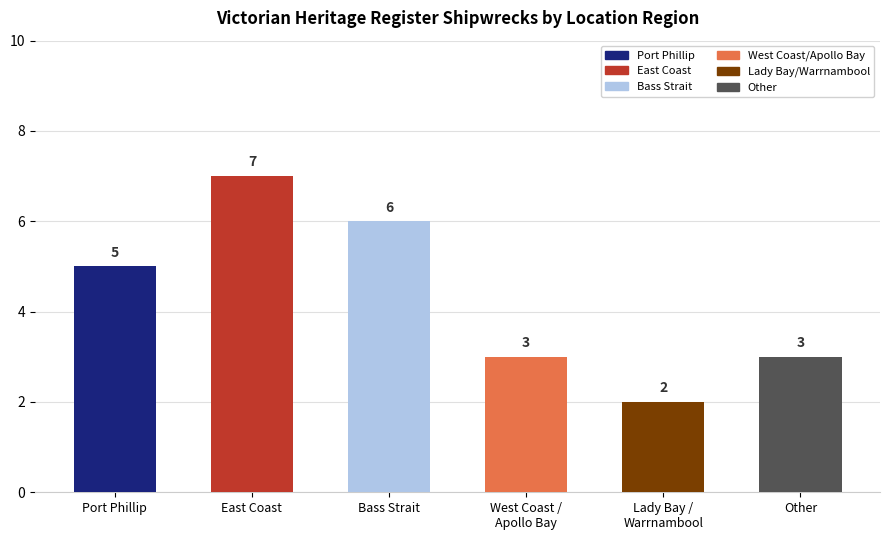

At which category does the chart reach its peak across all series?

East Coast